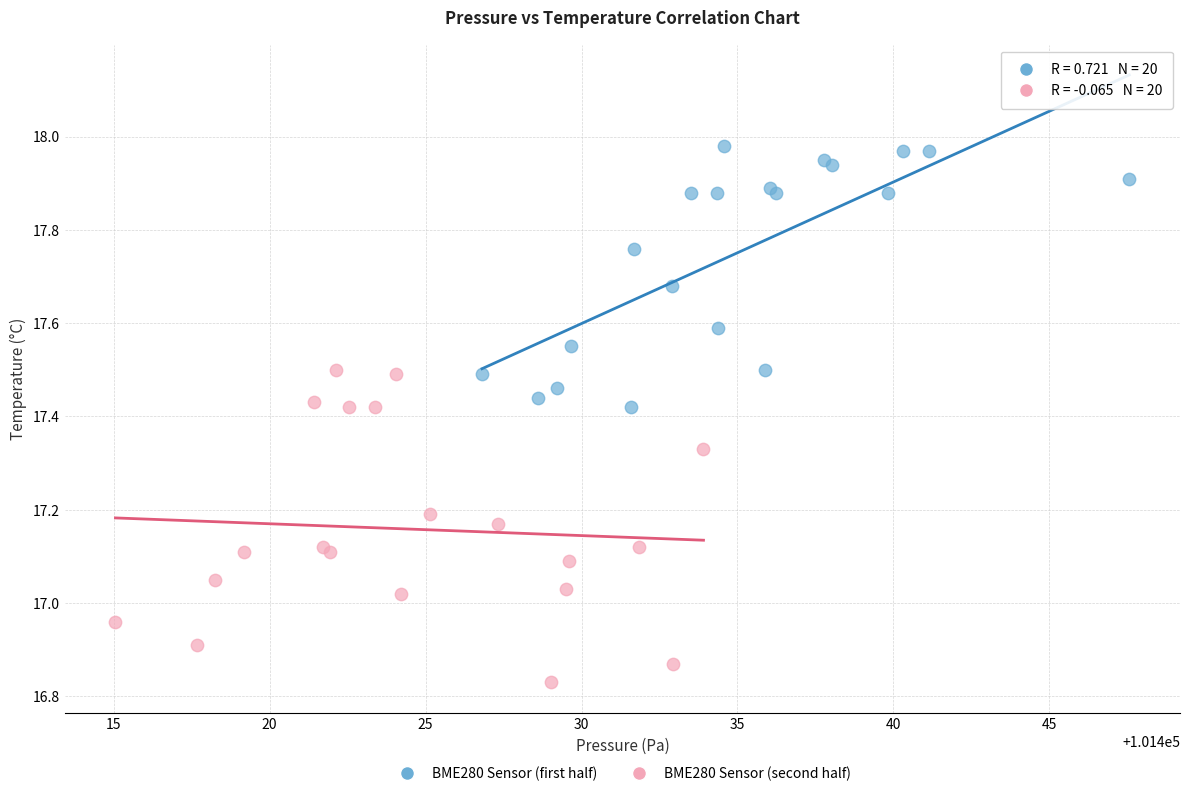

Which series has the widest spread of Y values?

BME280 Sensor (second half)